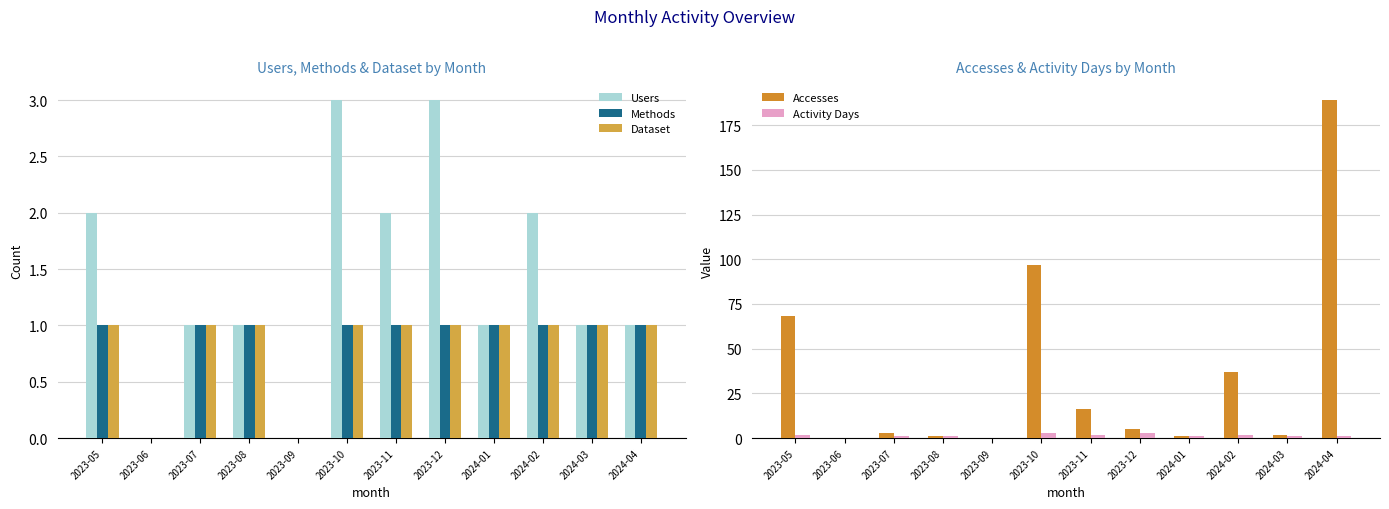

Reading left to right, list all the values displayed in this chart.

Users: 2	0	1	1	0	3	2	3	1	2	1	1
Methods: 1	0	1	1	0	1	1	1	1	1	1	1
Dataset: 1	0	1	1	0	1	1	1	1	1	1	1
Accesses: 68	0	3	1	0	97	16	5	1	37	2	189
Activity Days: 2	0	1	1	0	3	2	3	1	2	1	1